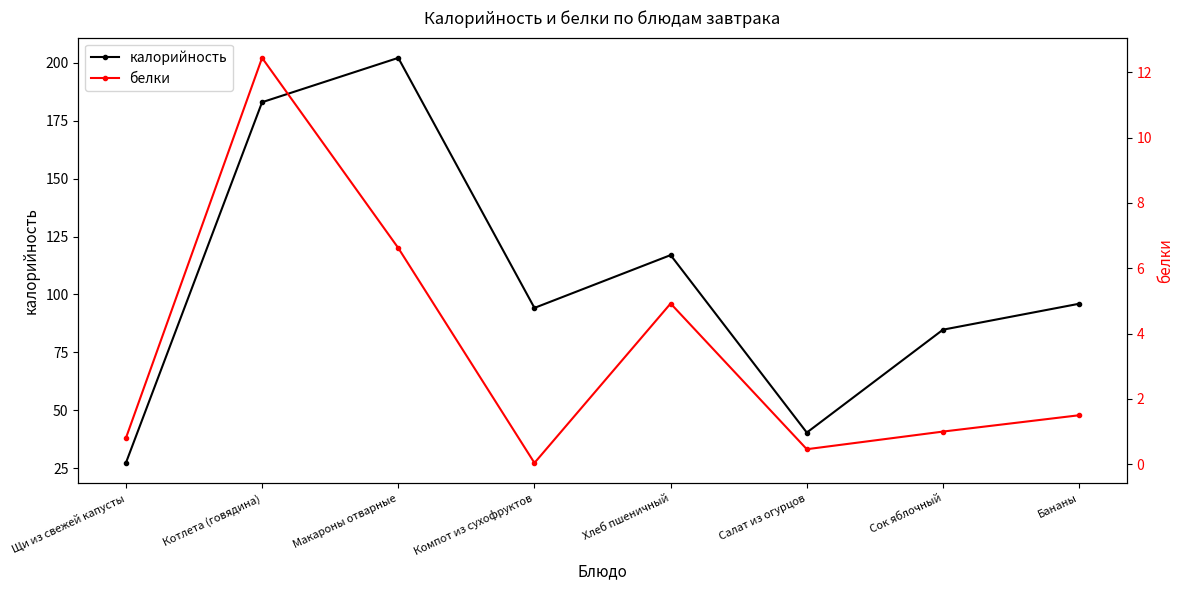

List the series in order of their overall mean, highest first.

калорийность, белки